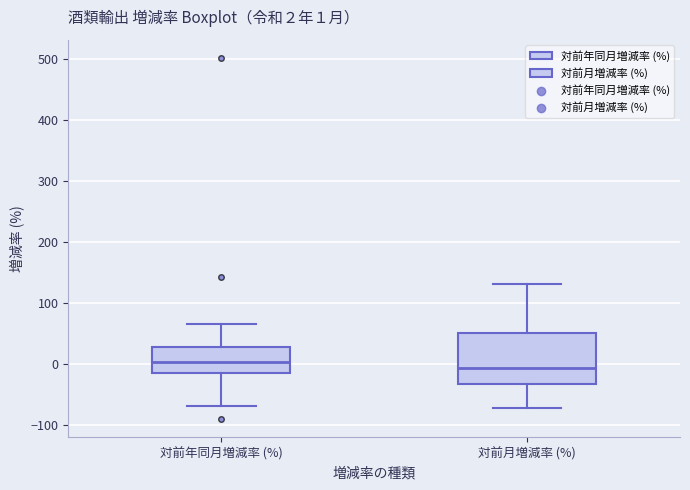

Which box is the tallest, from its lower edge to its upper edge?

対前月増減率 (%)